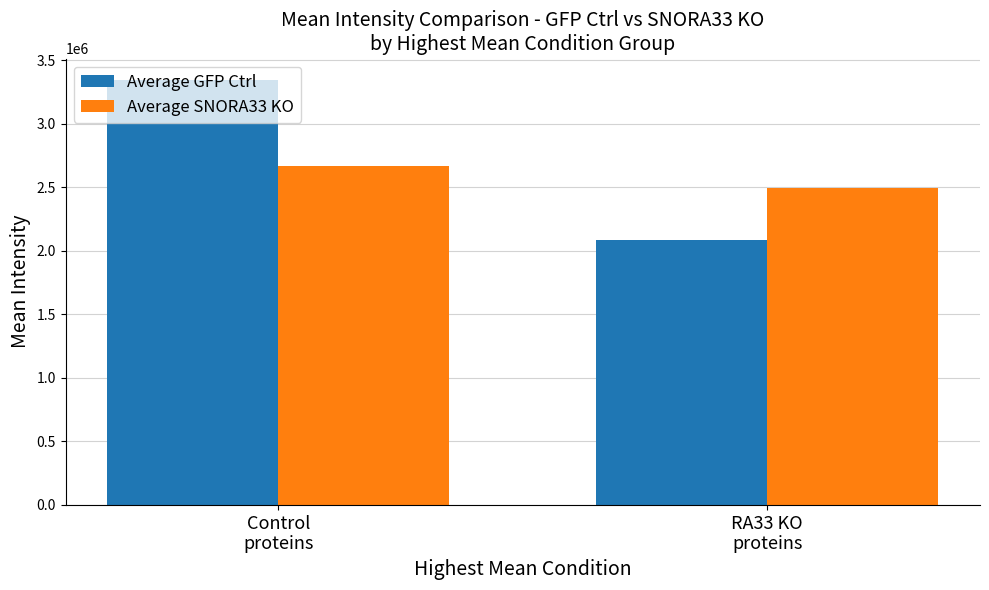

How many values in the Average SNORA33 KO series exceed 2665604?

1